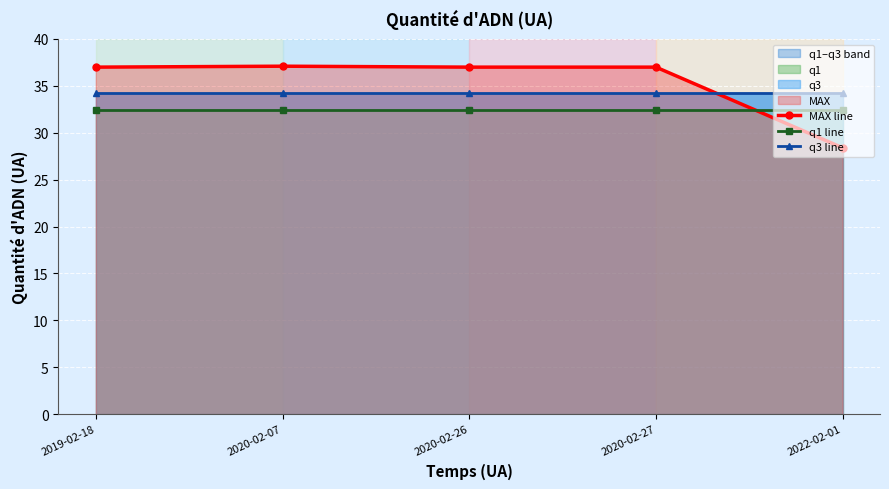

At which category is the sum across all series the highest?

2020-02-07